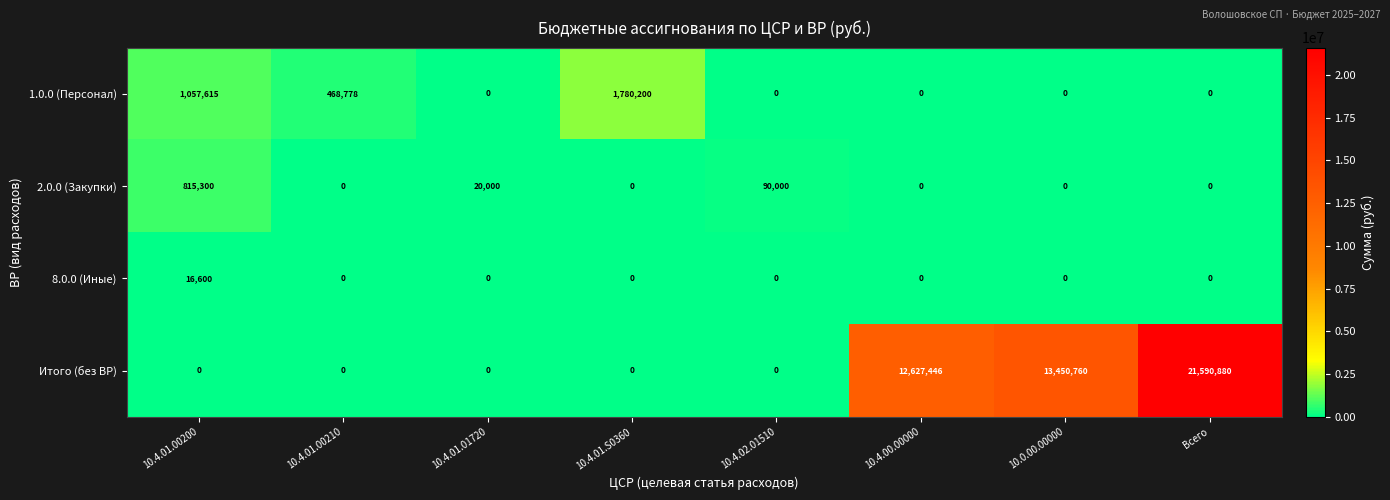

True or false: 8.0.0 (Иные) has a value of 10444 at 10.4.02.01510.

False